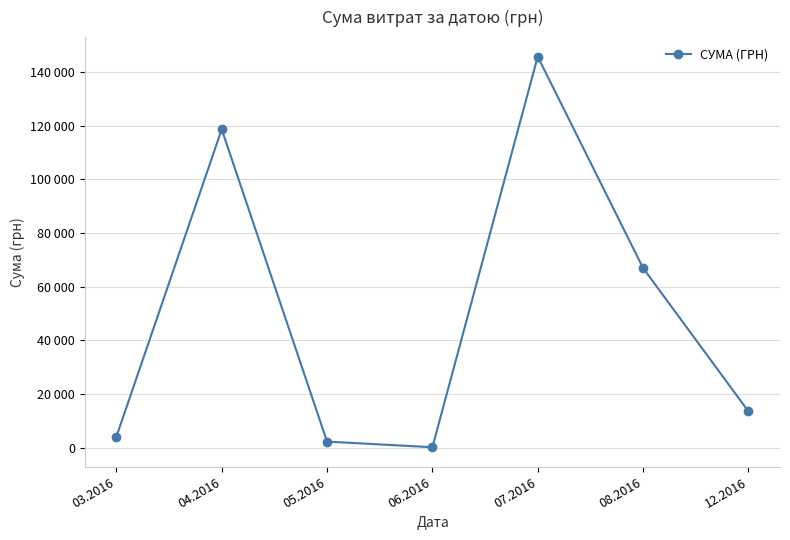

Rank the categories by value from highest to lowest.

07.2016, 04.2016, 08.2016, 12.2016, 03.2016, 05.2016, 06.2016